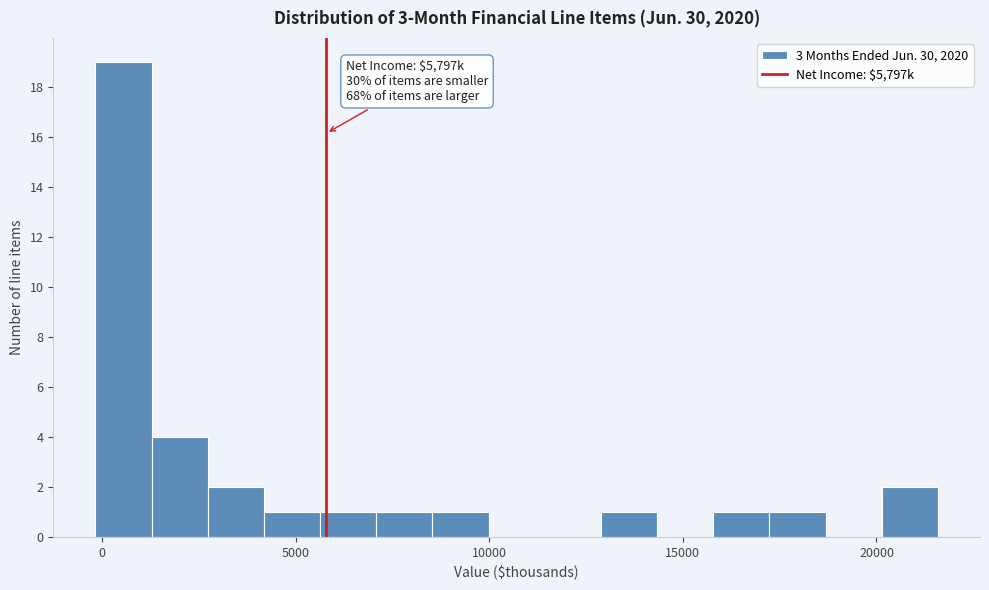

Around what value on the x-axis is the tallest bar? Give the approximate position of its centre, as read against the axis.

500